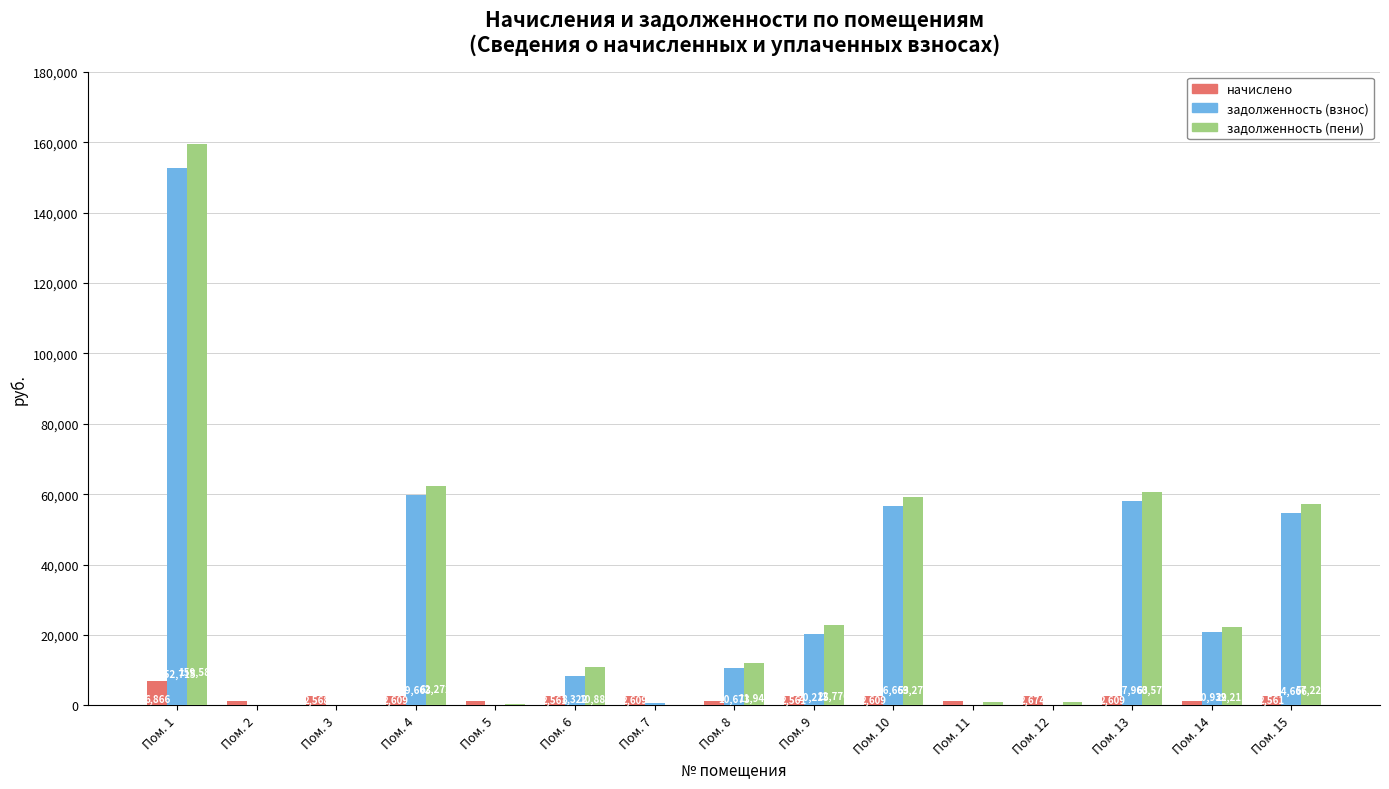

At which label does задолженность (взнос) reach its peak?

Пом. 1